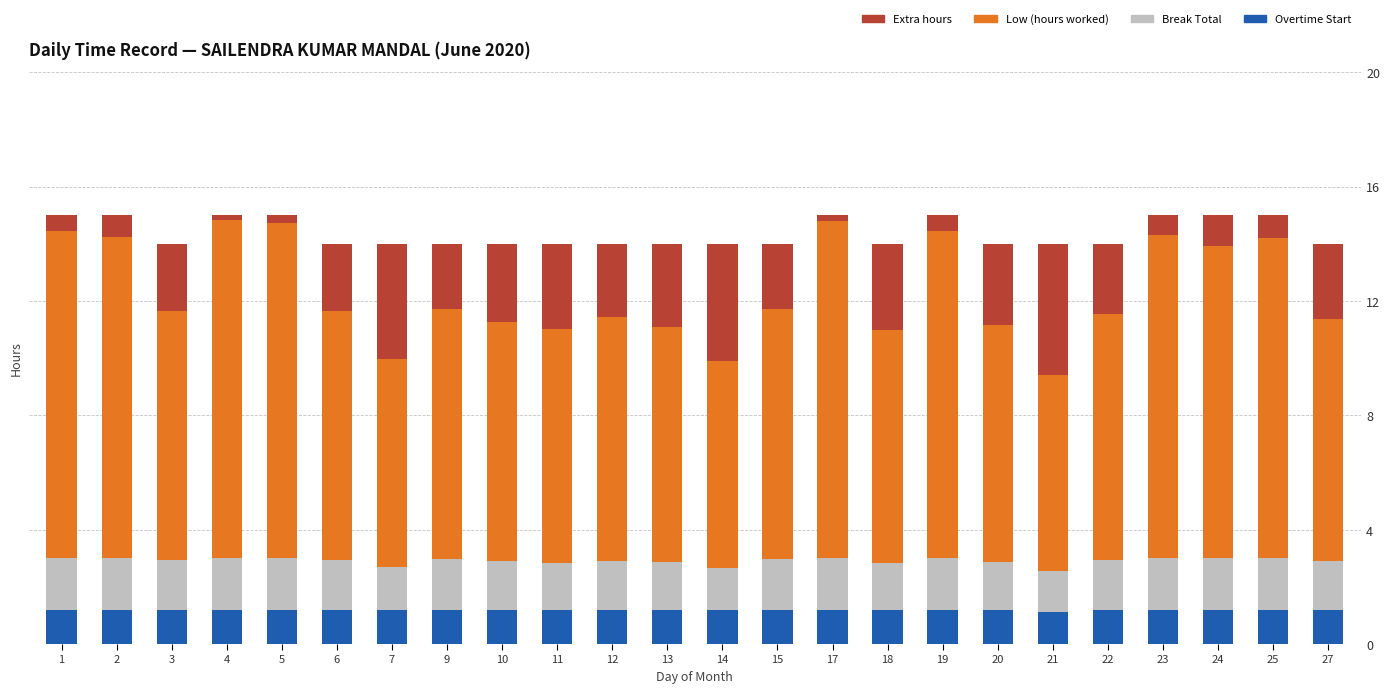

What is the sum of all Overtime Start values?

28.7